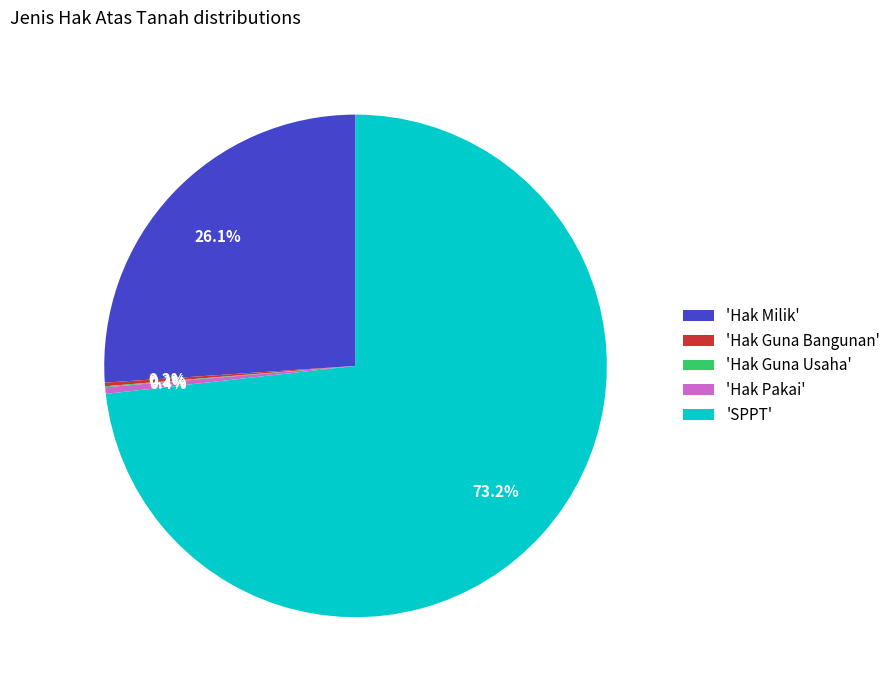

Which slice is the largest?

'SPPT'